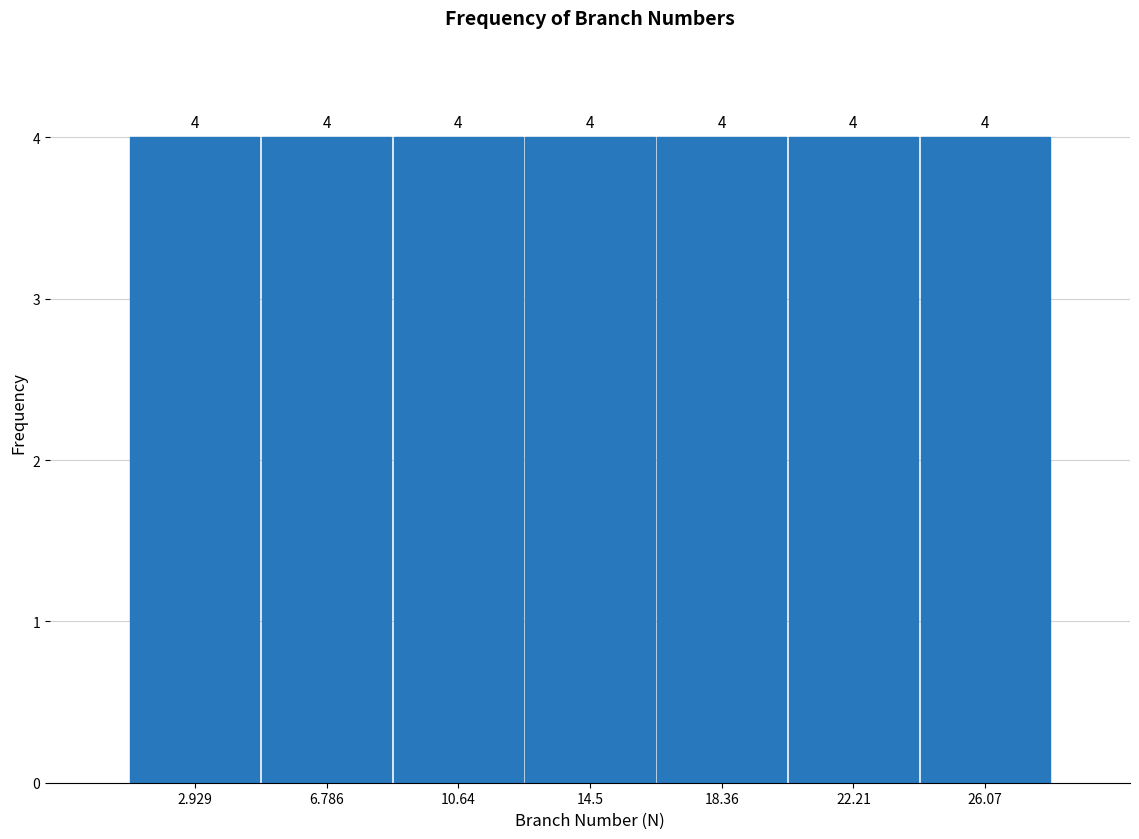

What is the height of the bar covering 16.5 to 20.5 on the x-axis? The bar edges are not printed on the chart, so give them approximately, as read against the axis.

4